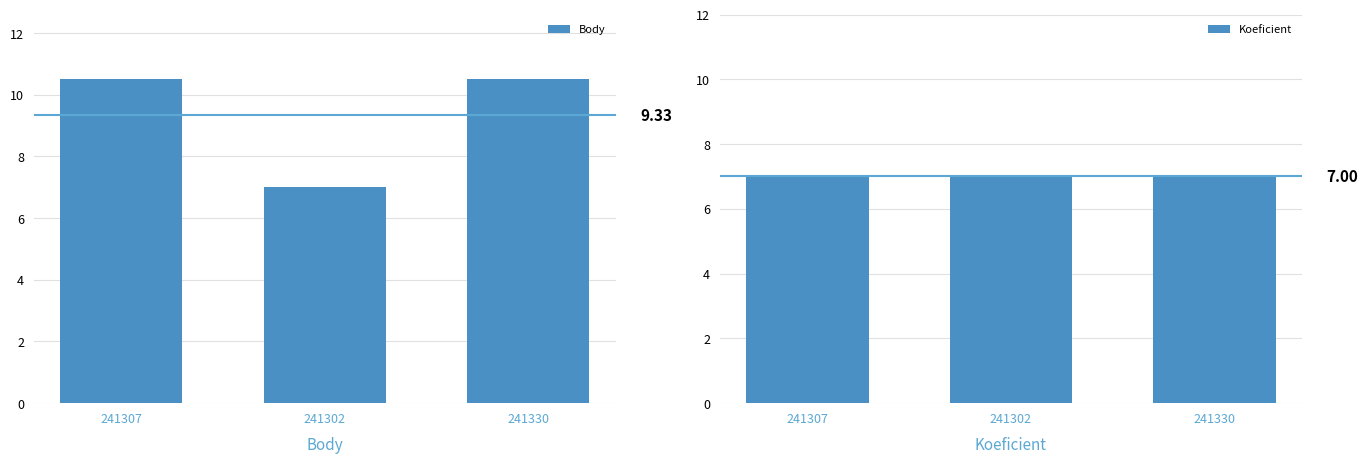

What is the difference between the maximum and minimum values in the Body series?

3.5